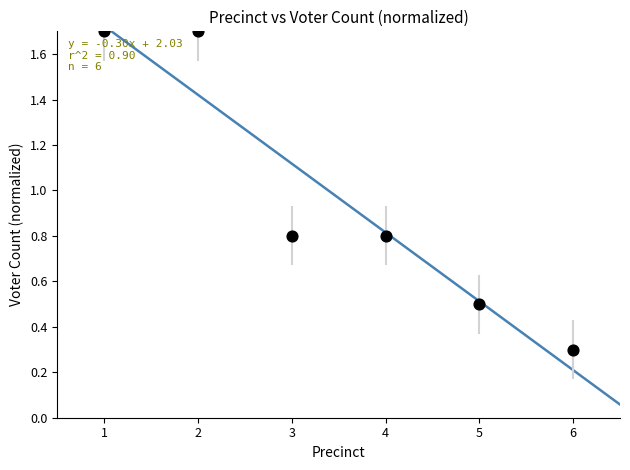

What is the range of X values (max minus min)?

5.0